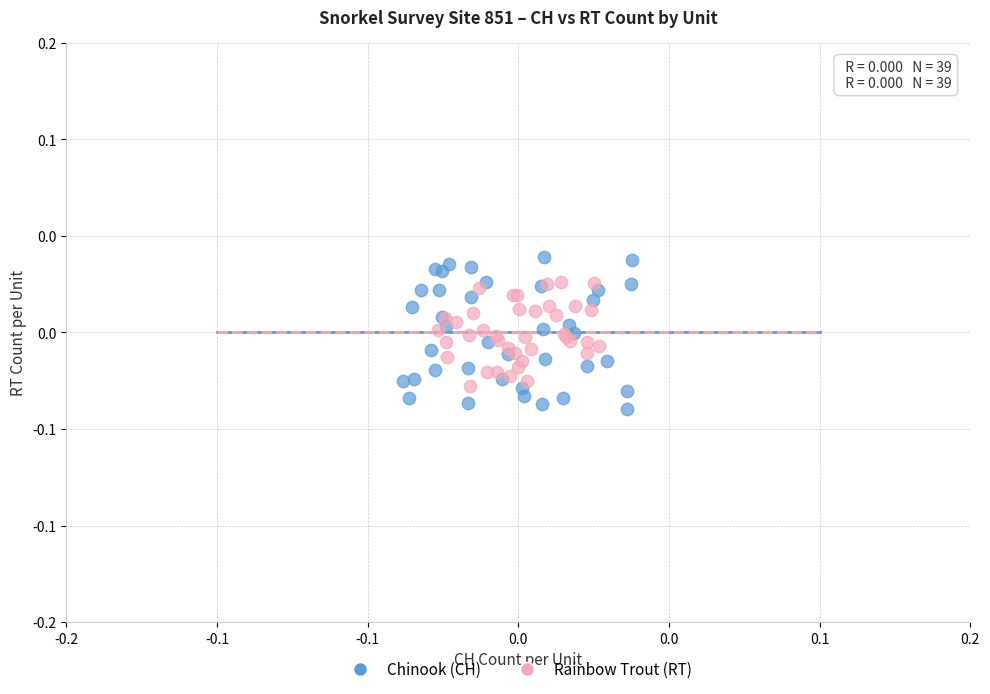

What are all the series names shown in the legend?

Chinook (CH), Rainbow Trout (RT)